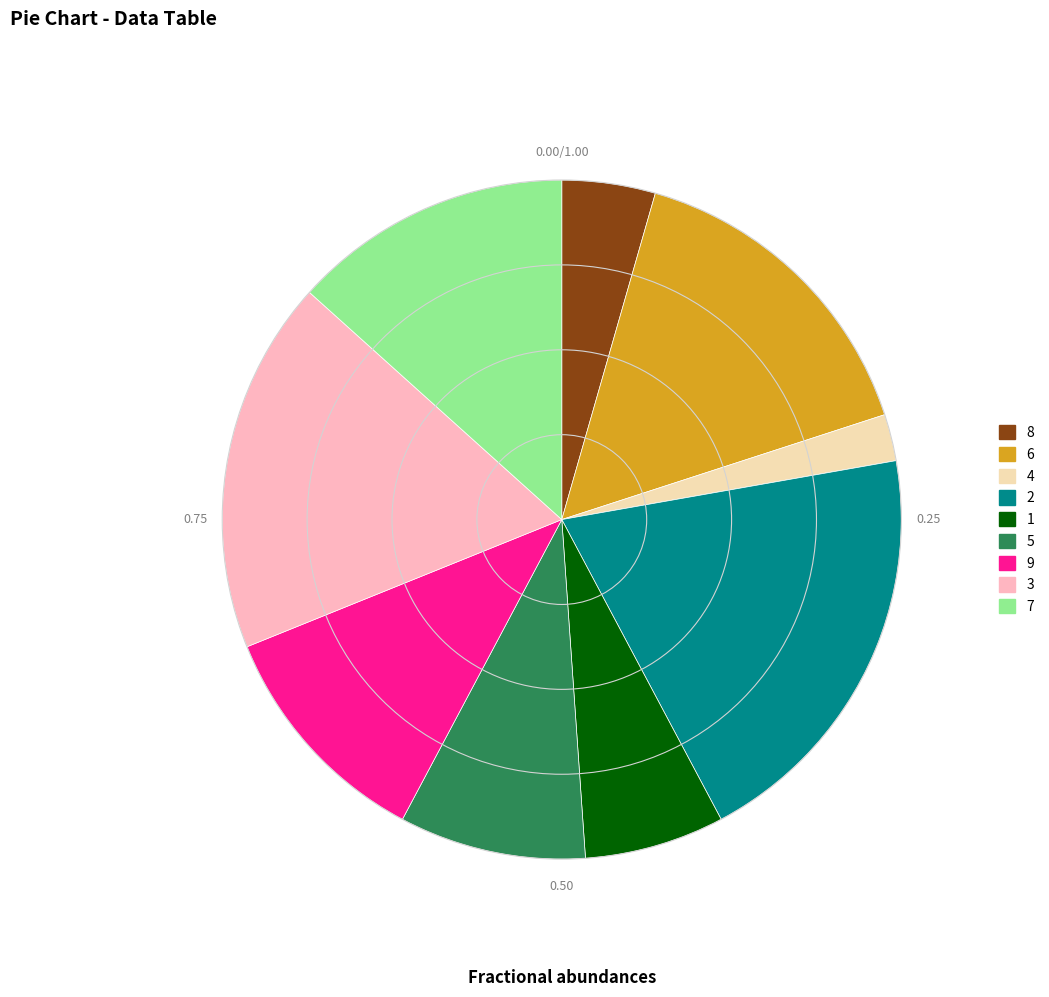

Which category has the smallest portion of the pie?

4